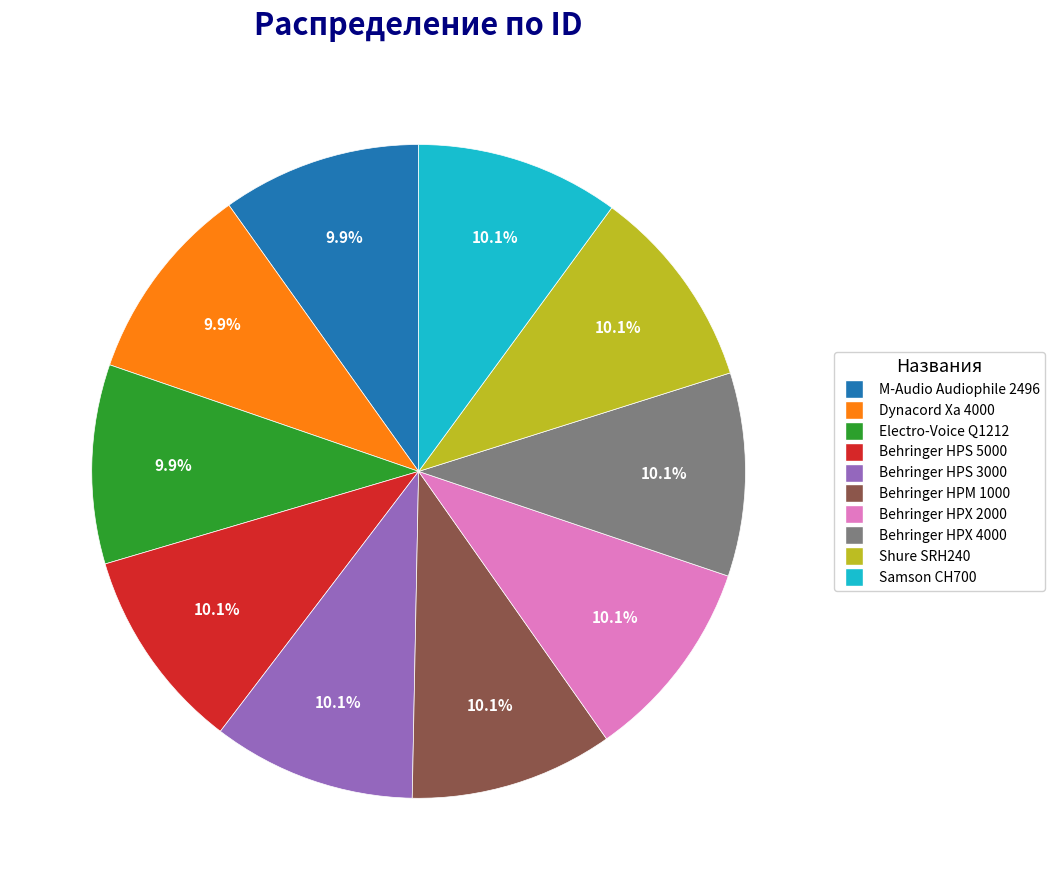

What percentage is NOT represented by Behringer HPM 1000?

89.9%